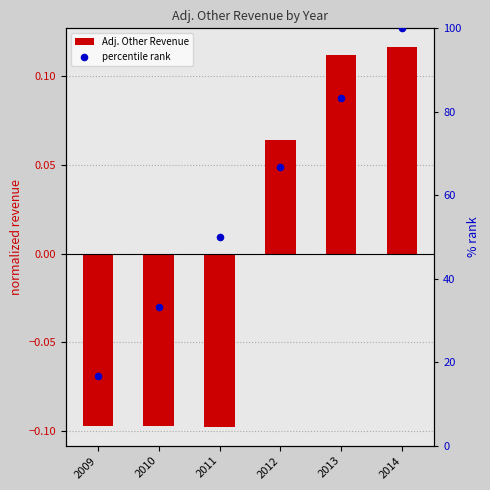

What is the total value across all series at 2010?

33.2